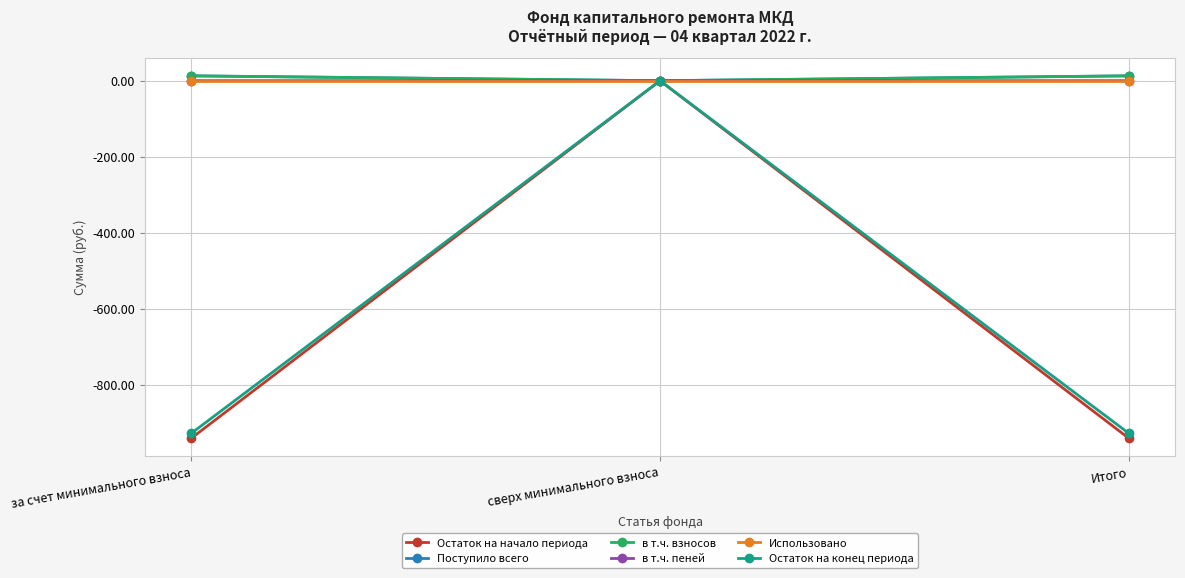

Is it true that Остаток на конец периода equals -927.4 at Итого?

True